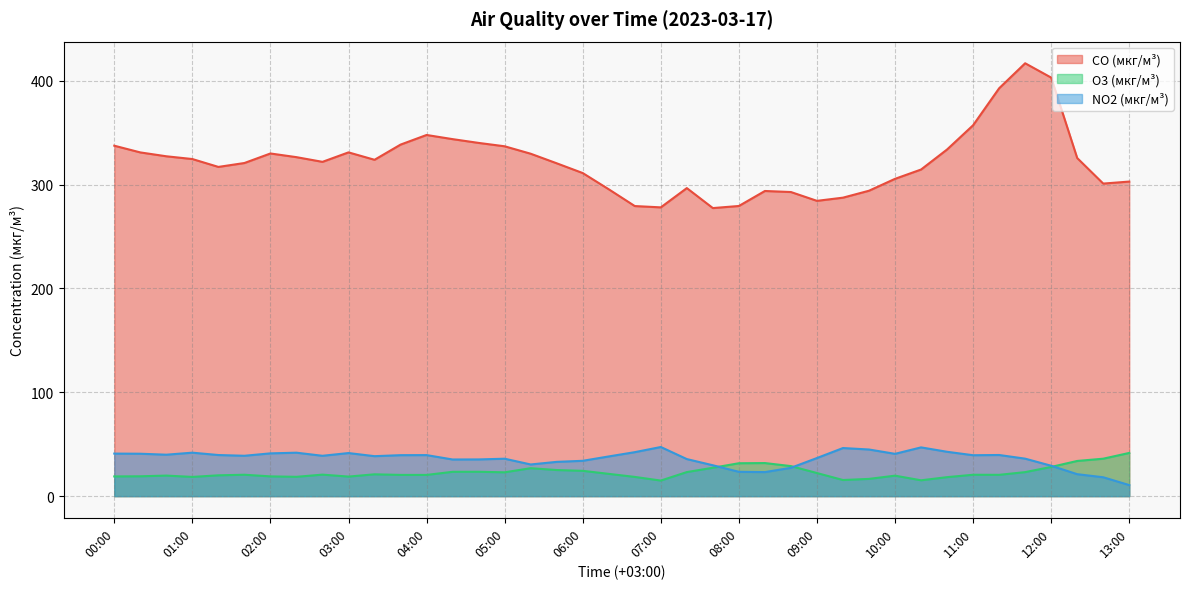

True or false: O3 (мкг/м³) has more than 2 interior local peaks.

True